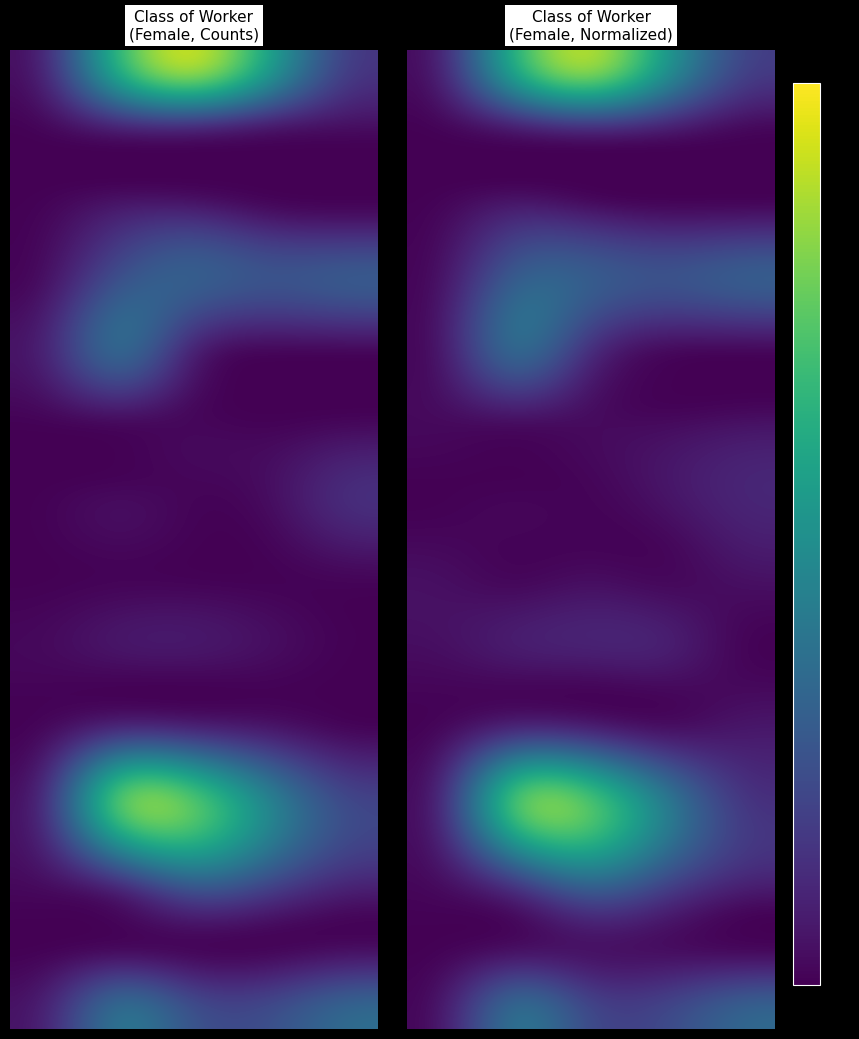

Reading left to right, extract all data points from this chart.

Working: 0.0	0.3	0.4	0.2	0.1
With a job but not working: 0.0	0.2	0.2	0.1	0.0
Looking for work: 0.0	0.4	0.3	0.2	0.1
Keeping house: 0.0	0.2	0.2	0.1	0.2
School: 0.0	0.0	0.0	0.0	0.0
Retired: 0.0	0.0	0.0	0.0	0.1
Usually worked 35+ hours: 0.0	0.3	0.4	0.2	0.1
Worked less than 35 hours: 0.0	0.3	0.1	0.1	0.1
Private company: 0.0	0.5	0.4	0.3	0.1
Local or Federal government: 0.0	0.2	0.3	0.2	0.1
Never worked: 0.0	0.3	0.1	0.1	0.2